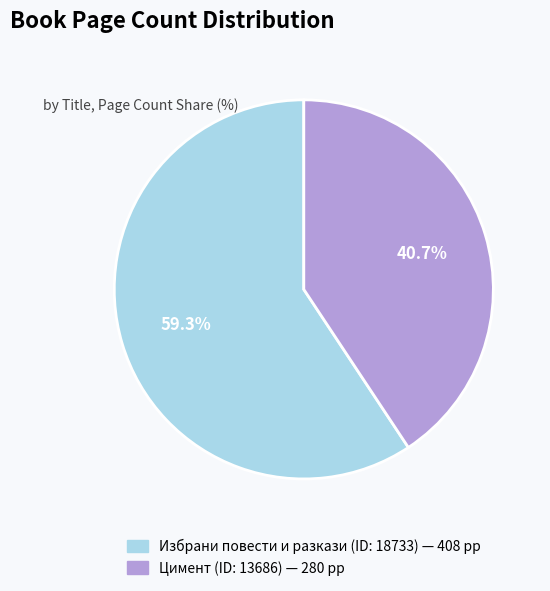

Count the number of slices in the pie.

2